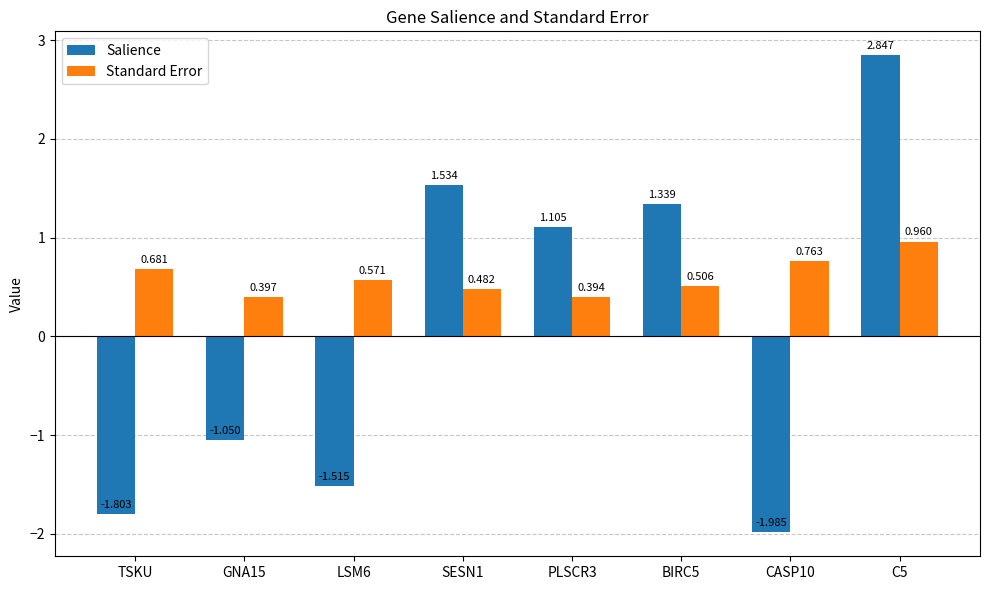

What position from the right is GNA15?

7